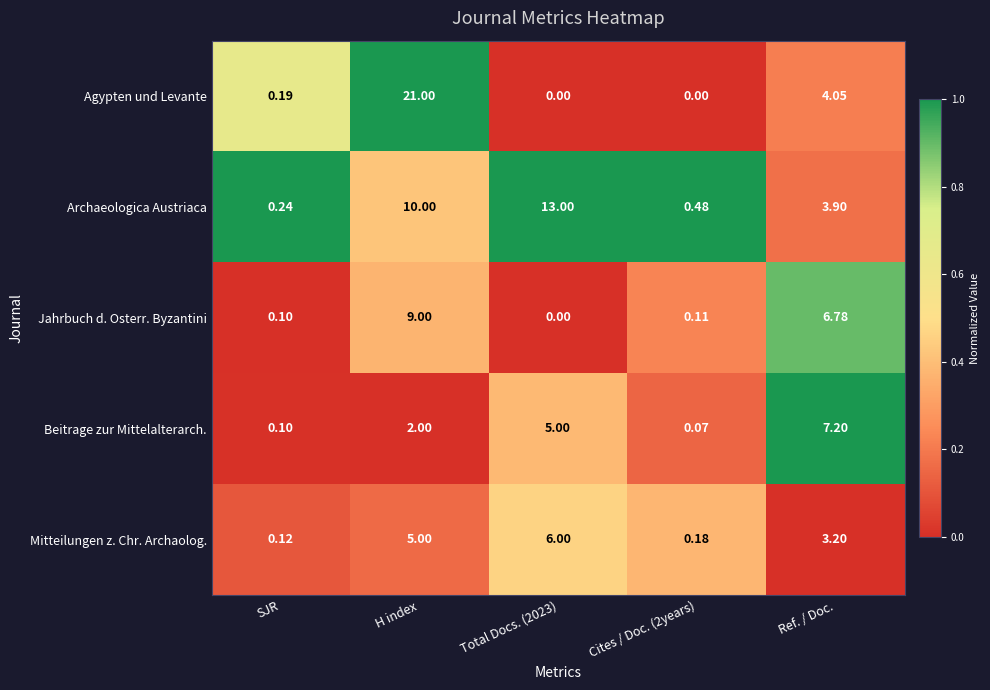

At which label is Mitteilungen z. Chr. Archaolog. closest to 3?

Ref. / Doc.